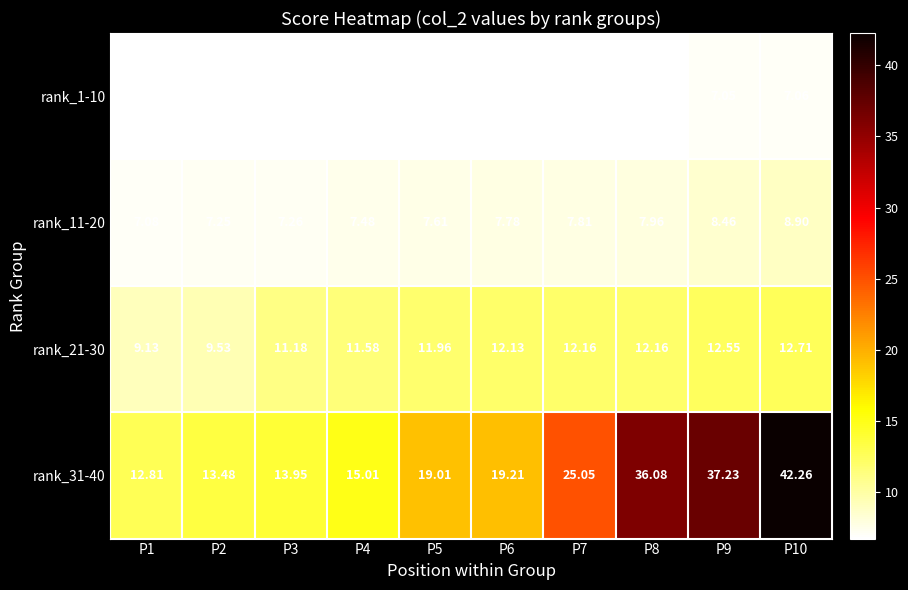

Is the value of rank_31-40 at P6 greater than the value of rank_1-10 at P10?

Yes